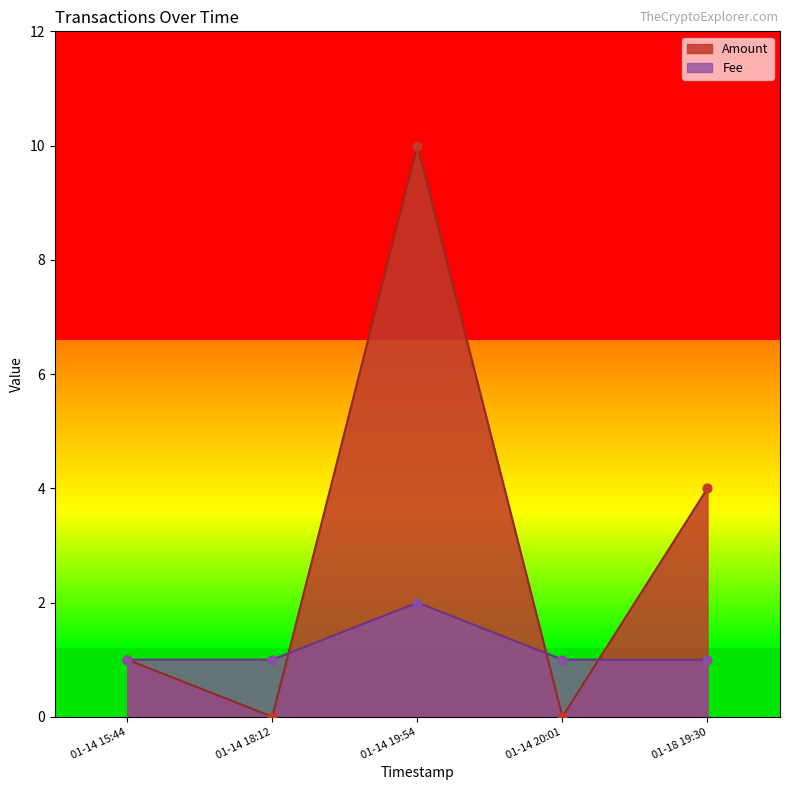

The Fee series shows 3 at 01-14 19:54. True or false?

False